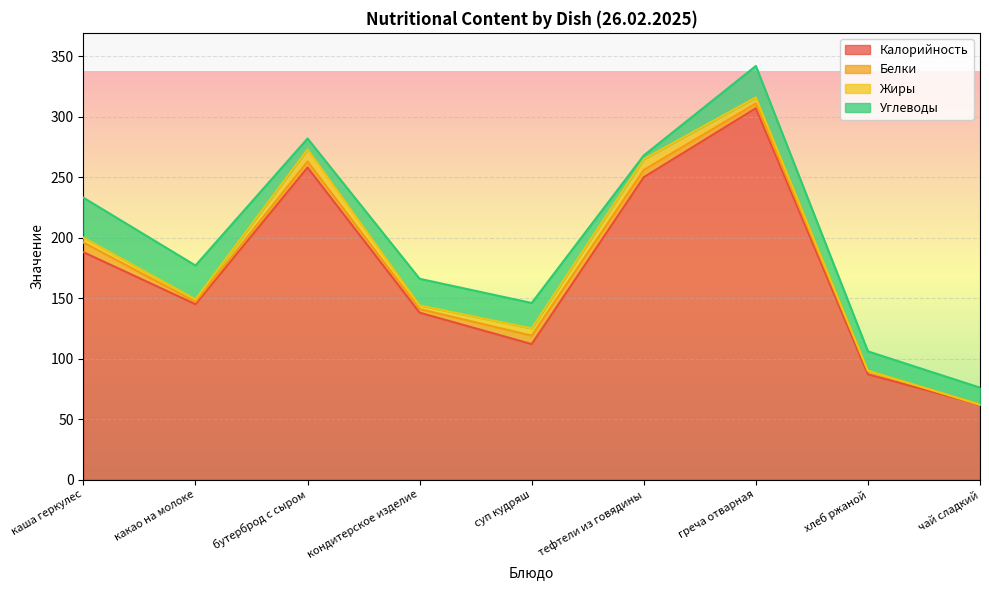

Reading right to left, transcribe all the data shown in this chart.

Калорийность: 62.0	87.0	307.0	250.0	112.0	138.0	258.0	145.0	188.0
Белки: 0.0	3.0	4.0	6.0	7.0	3.0	5.0	2.0	8.0
Жиры: 0.0	0.0	5.0	9.0	6.0	3.0	10.0	2.0	4.1
Углеводы: 14.0	16.0	26.0	3.0	21.0	22.0	9.0	28.0	33.0